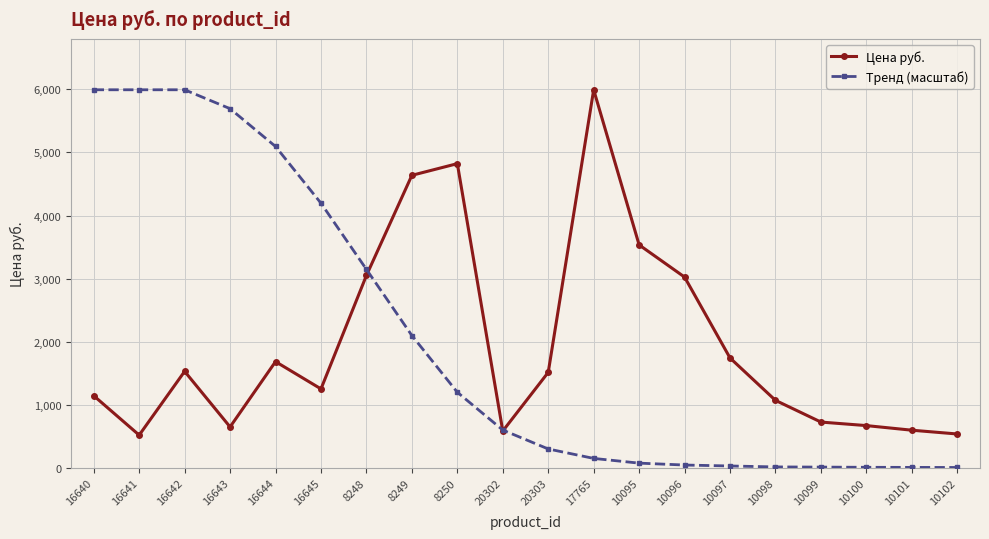

At 10095, list the series in order from largest to smallest.

Цена руб., Тренд (масштаб)